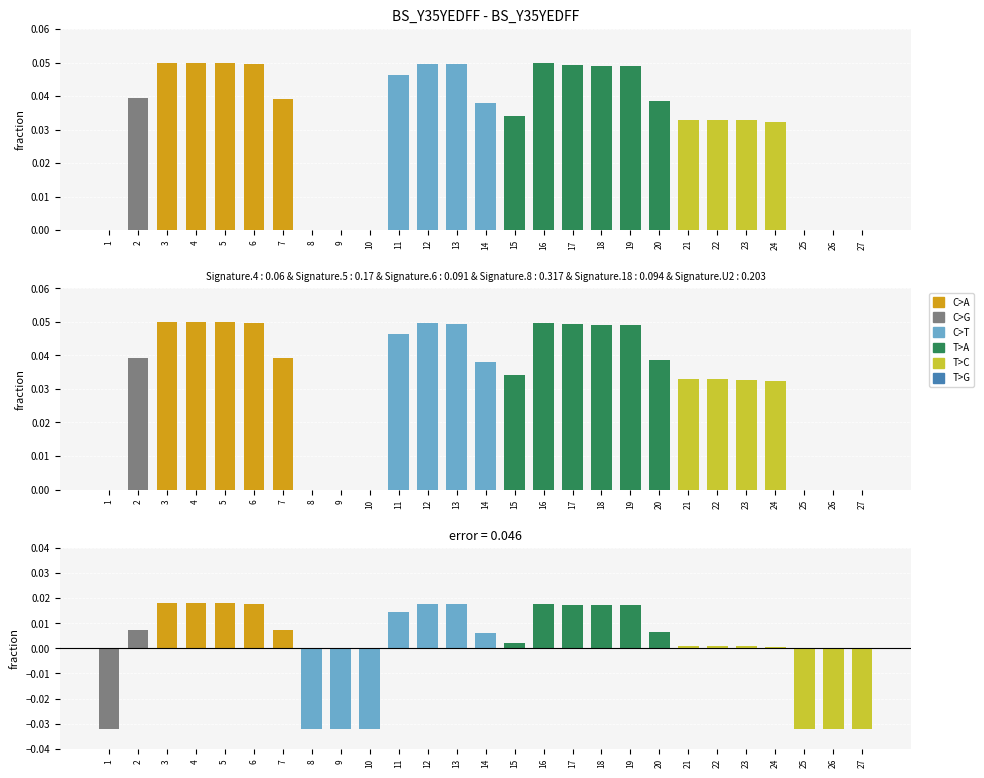

Which category has the lowest value across all series?

1